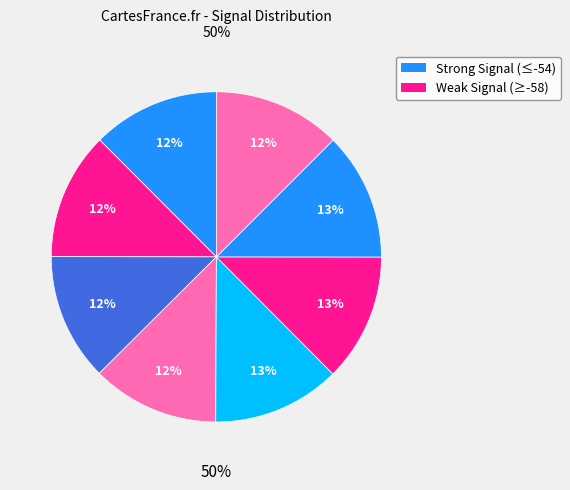

Does any single category account for the majority?

No